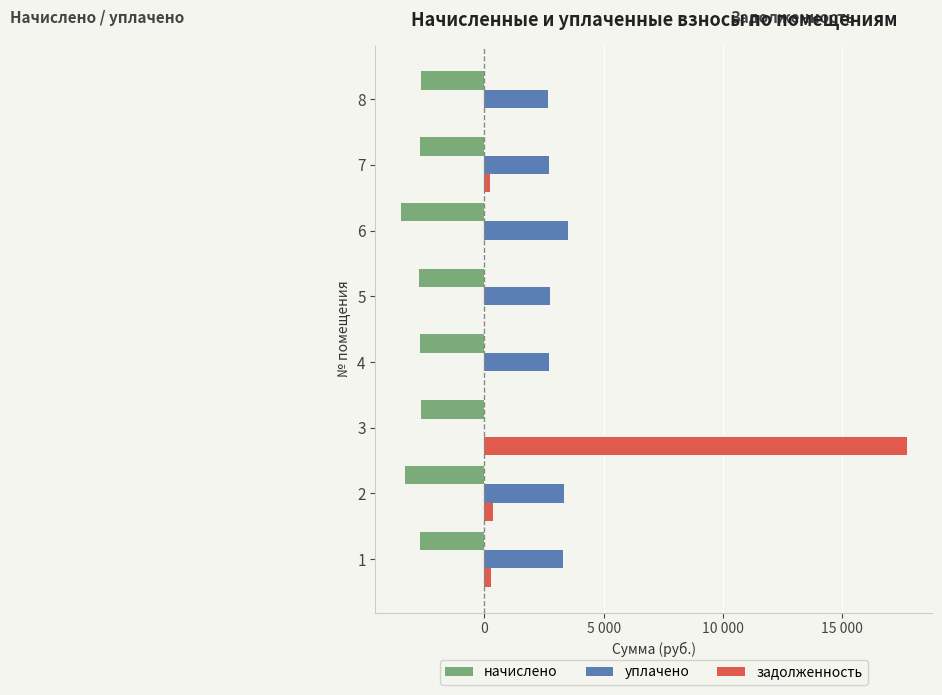

Rank the series at 6 from lowest to highest value.

начислено, задолженность, уплачено